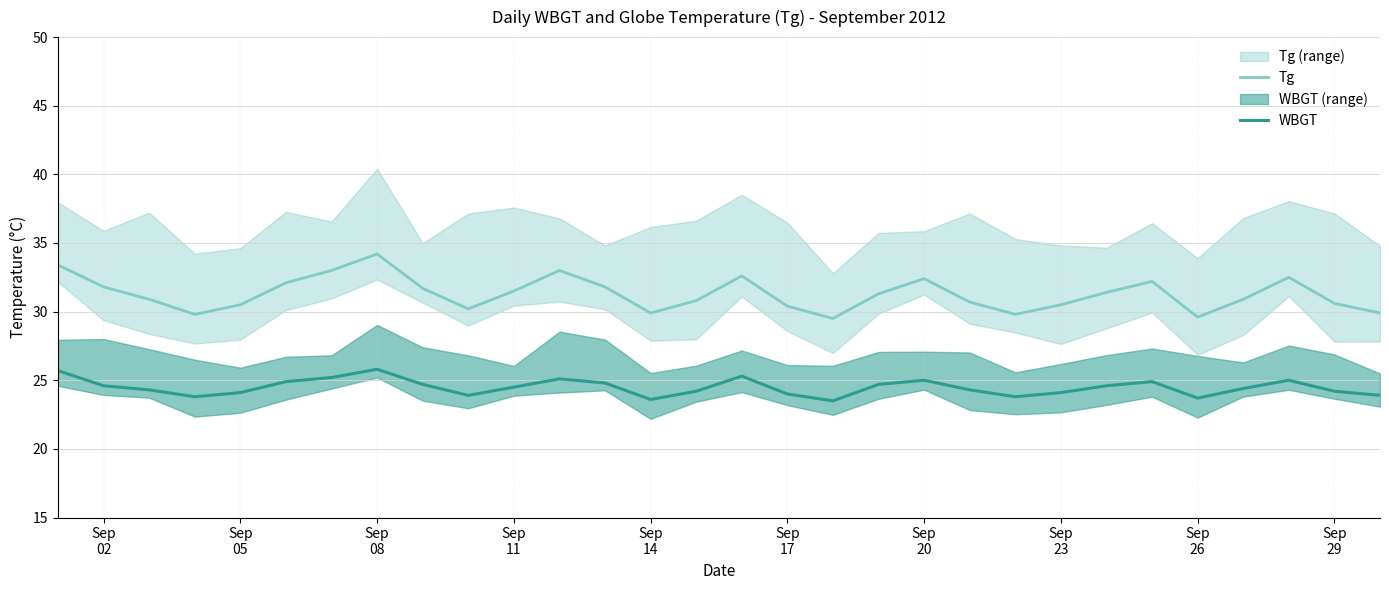

What is the value of the Tg point at the 12th from the left?

33.0